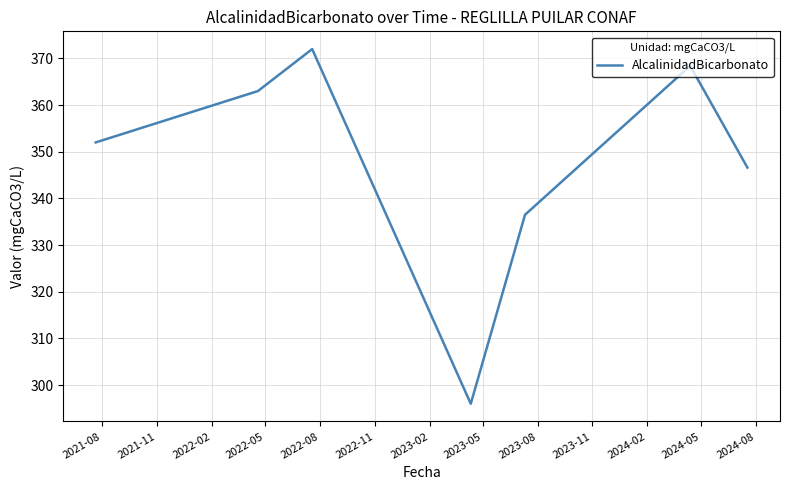

What is the minimum value shown in the chart?

296.0